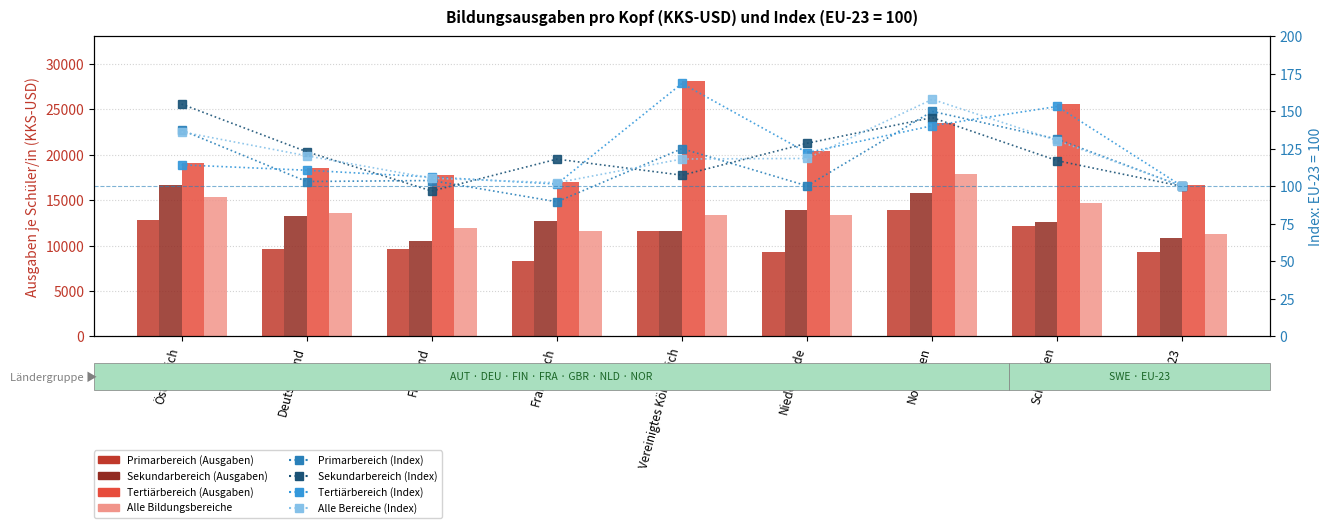

What is the sum of all Tertiärbereich (Ausgaben) values?

186556.1